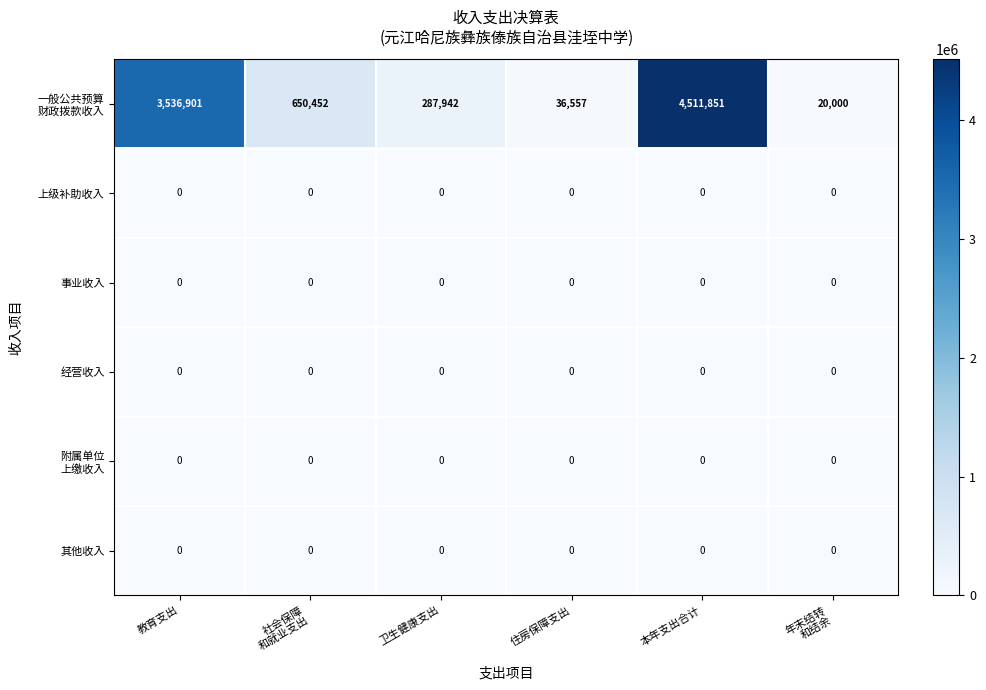

What is the maximum value shown in the chart?

4511851